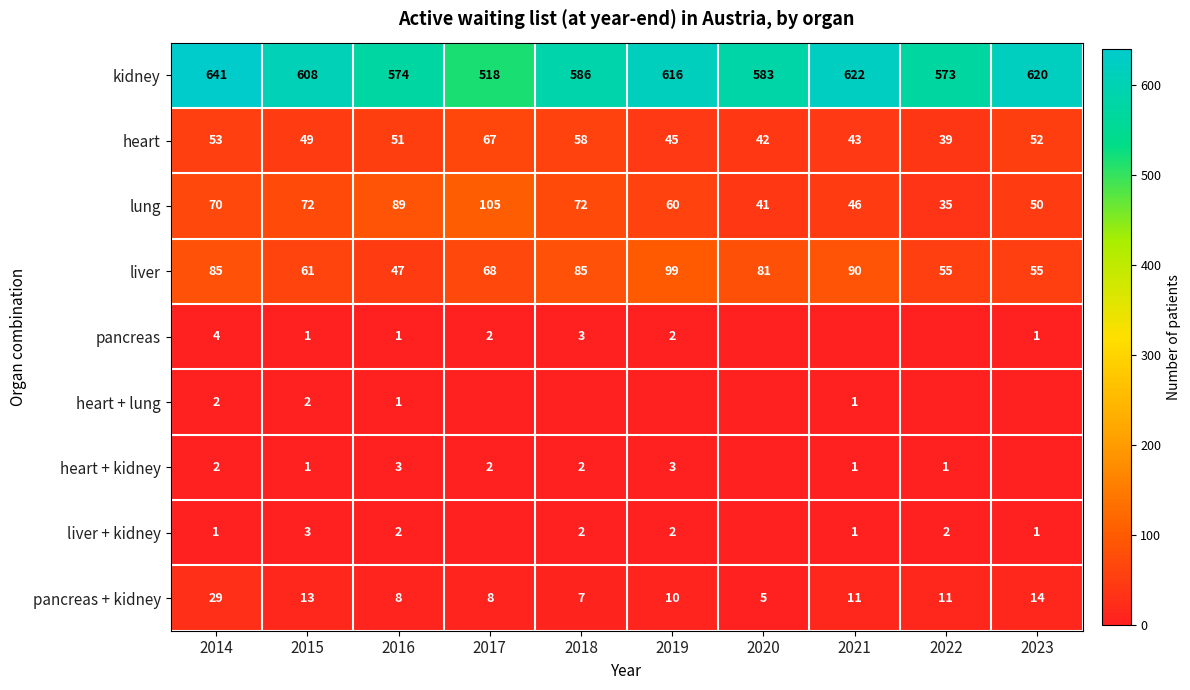

Rank the categories by kidney value from lowest to highest.

2017, 2022, 2016, 2020, 2018, 2015, 2019, 2023, 2021, 2014